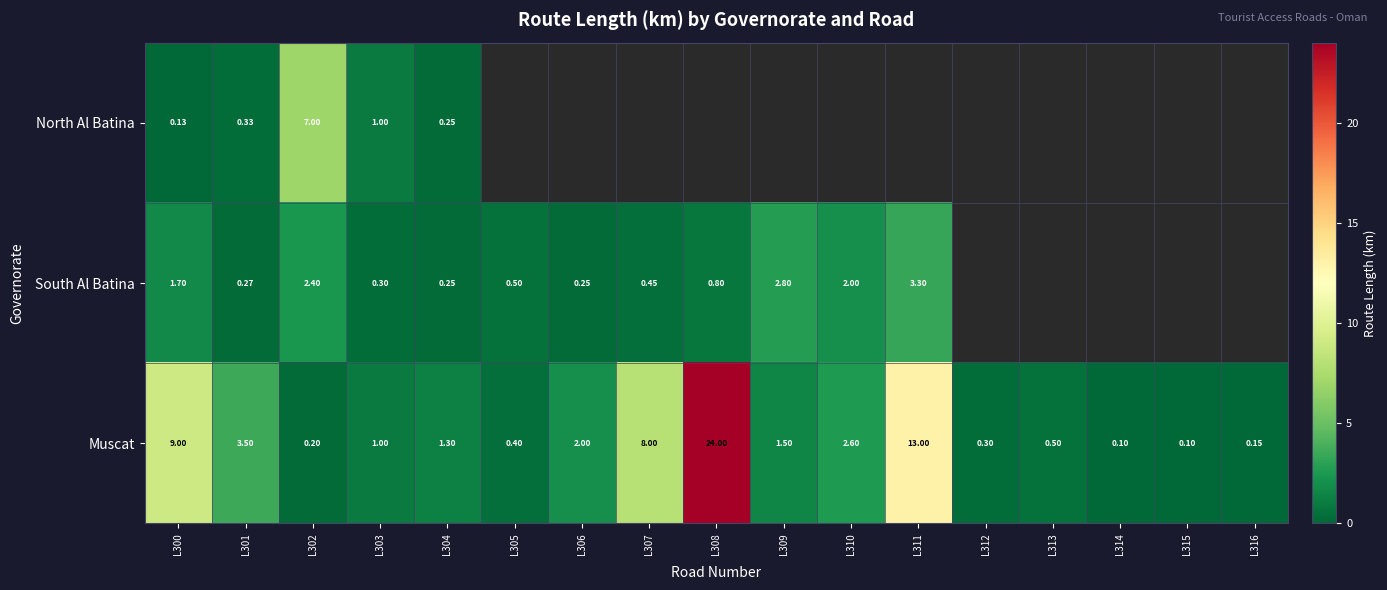

Rank the series at L300 from lowest to highest value.

North Al Batina, South Al Batina, Muscat